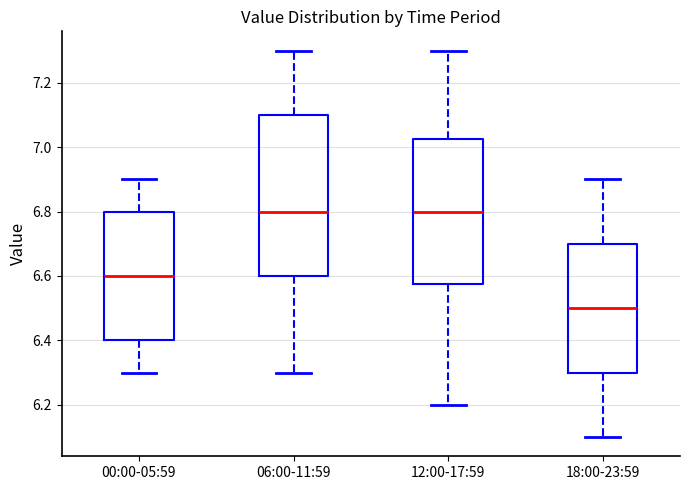

Reading left to right, transcribe this box plot: for each box, give where its median line is, the range the box spans, and where its two whiskers end, as read against the y-axis. The values are not printed on the chart, so give them approximately, as read against the axis.

00:00-05:59: median 6.60, box 6.40 to 6.80, whiskers 6.30 to 6.90
06:00-11:59: median 6.80, box 6.60 to 7.10, whiskers 6.30 to 7.30
12:00-17:59: median 6.80, box 6.58 to 7.02, whiskers 6.20 to 7.30
18:00-23:59: median 6.50, box 6.30 to 6.70, whiskers 6.10 to 6.90